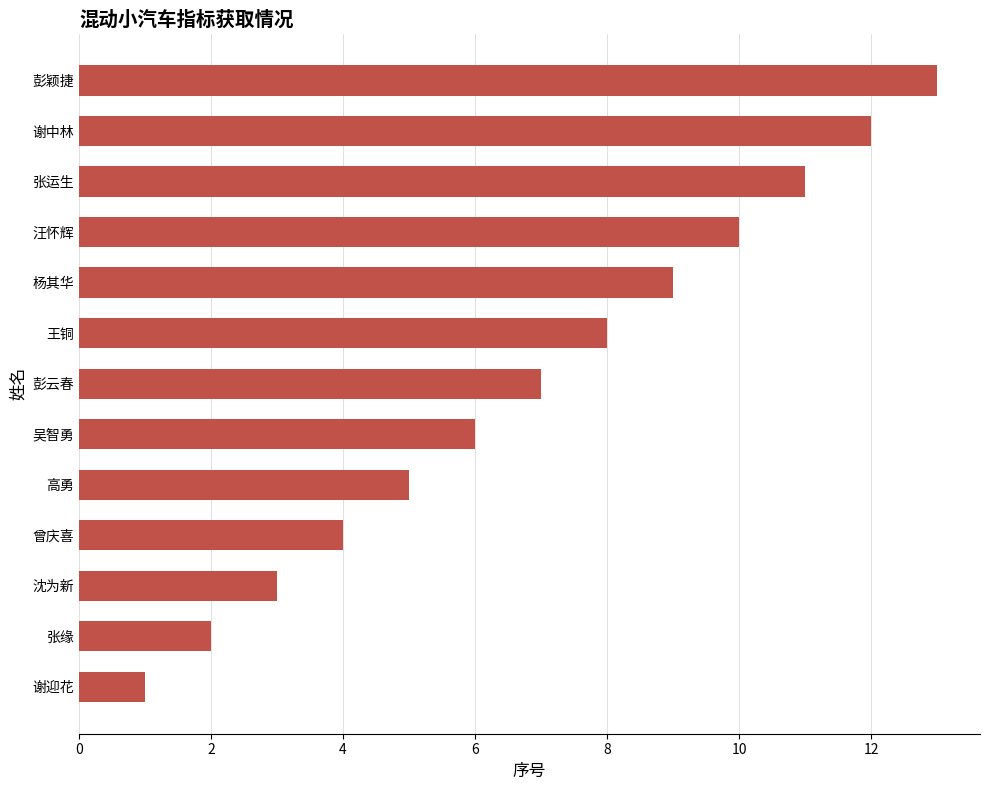

What is the smallest value displayed?

1